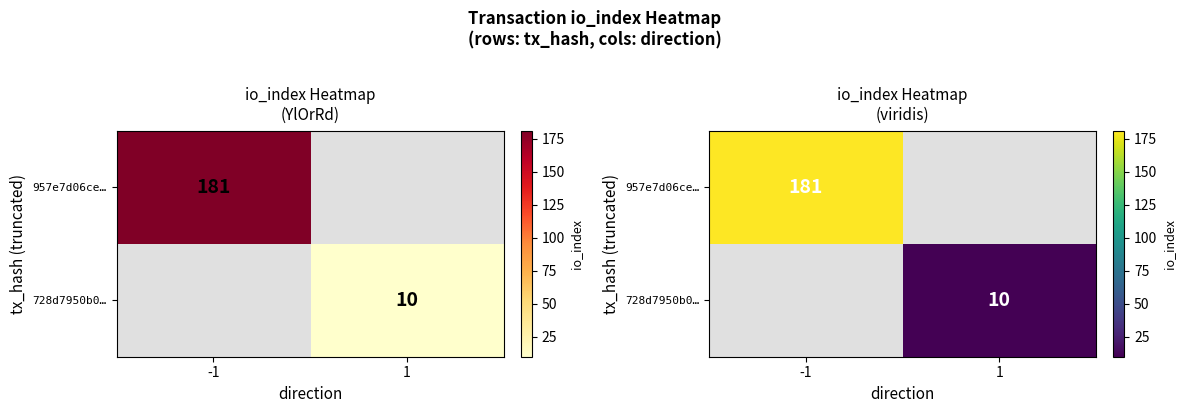

Which category has the lowest value across all series?

1